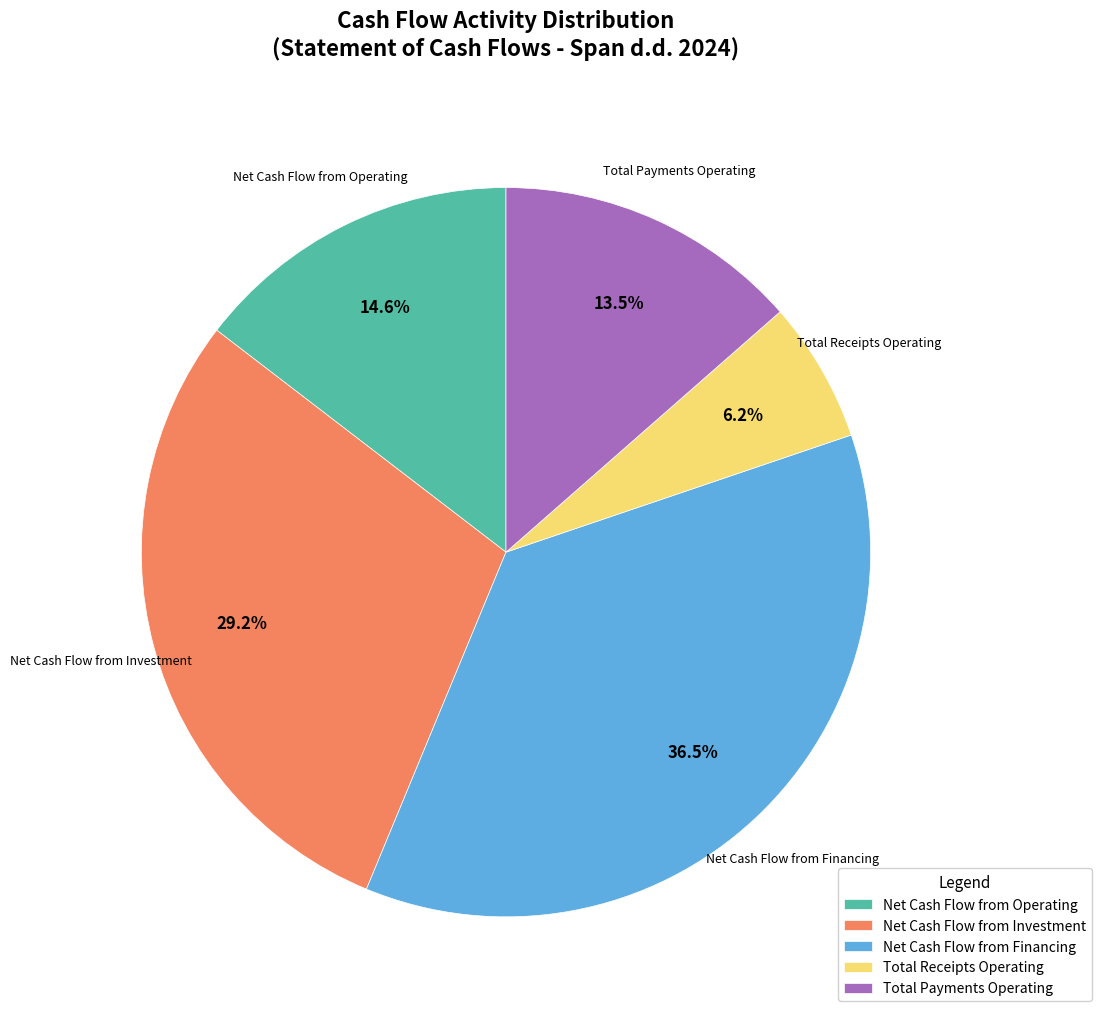

Does any single category account for the majority?

No